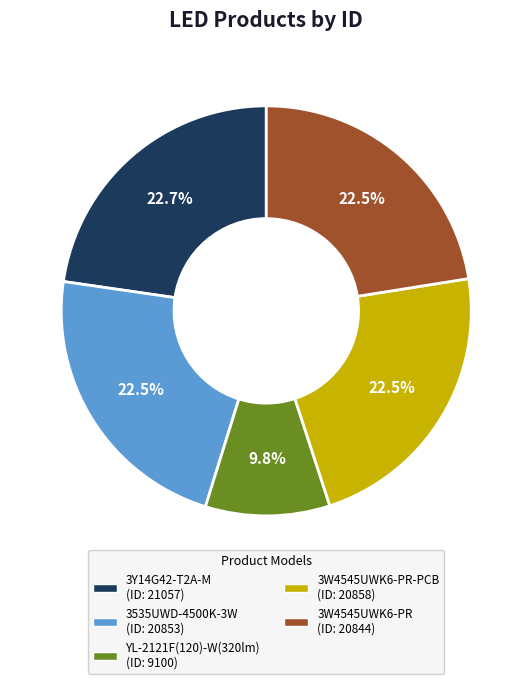

Is there any slice that represents more than half of the pie?

No